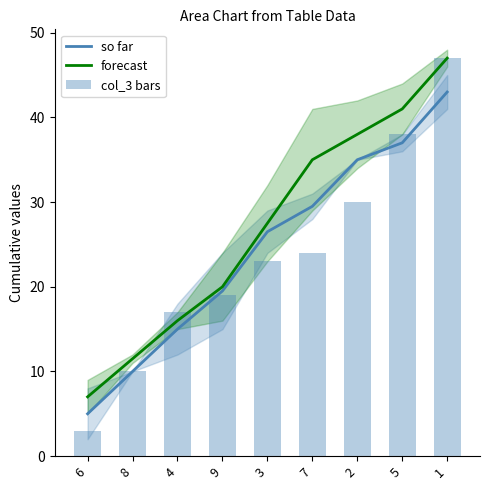

The so far series shows 1.6 at 6. True or false?

False